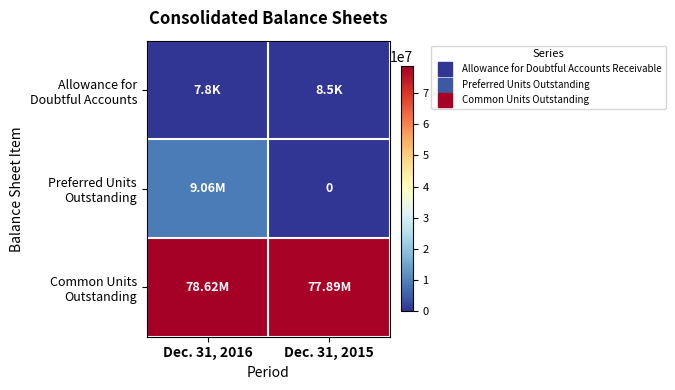

How many values in row_1 are above zero?

1